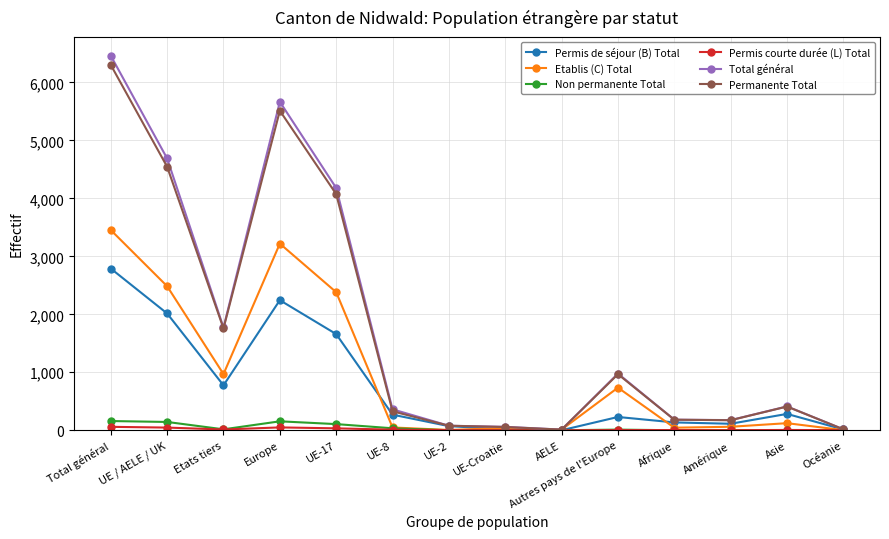

How many values in the Total général series are below 411?

7